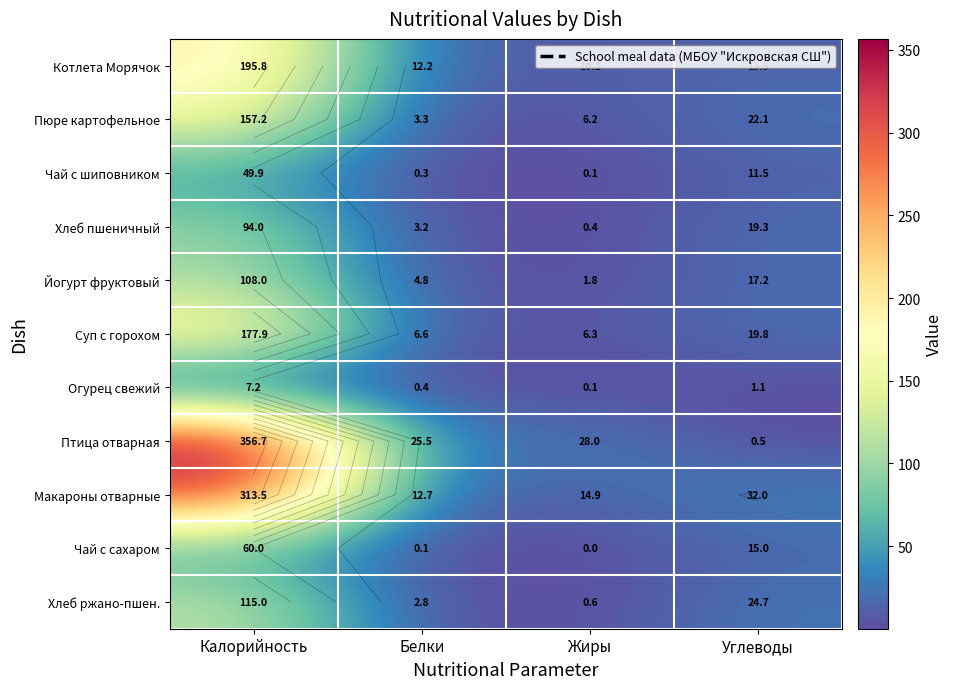

How many data points in Пюре картофельное are above 22?

2